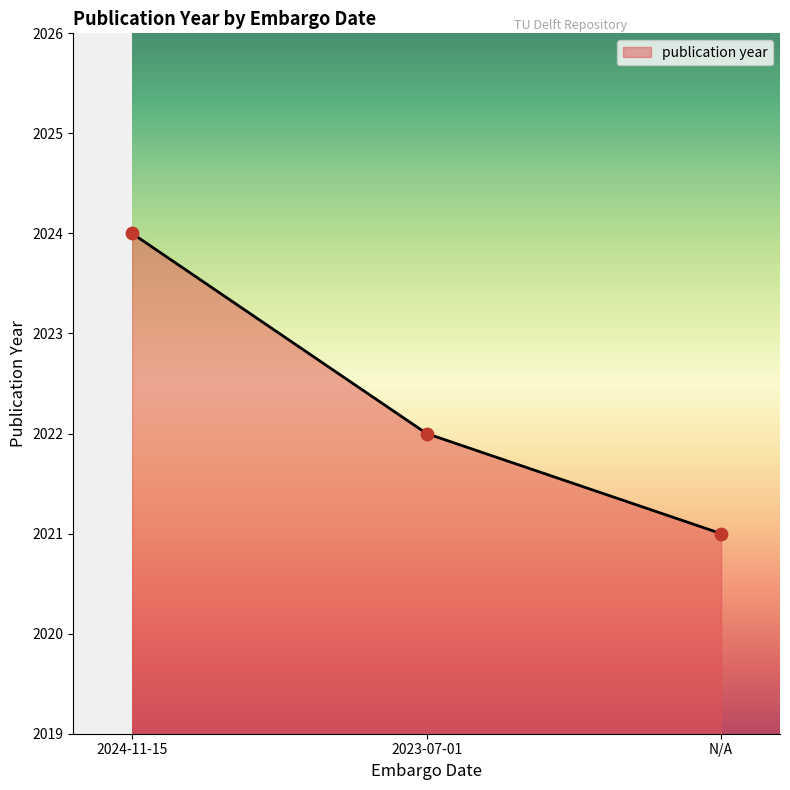

What is the change in value from 2024-11-15 to N/A?

-3